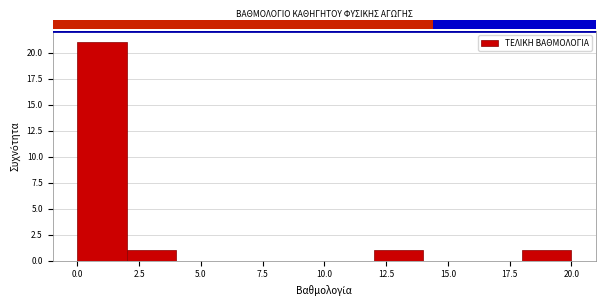

What is the height of the bar covering 12 to 14 on the x-axis? The values are not printed on the chart, so give them approximately, as read against the axis.

1